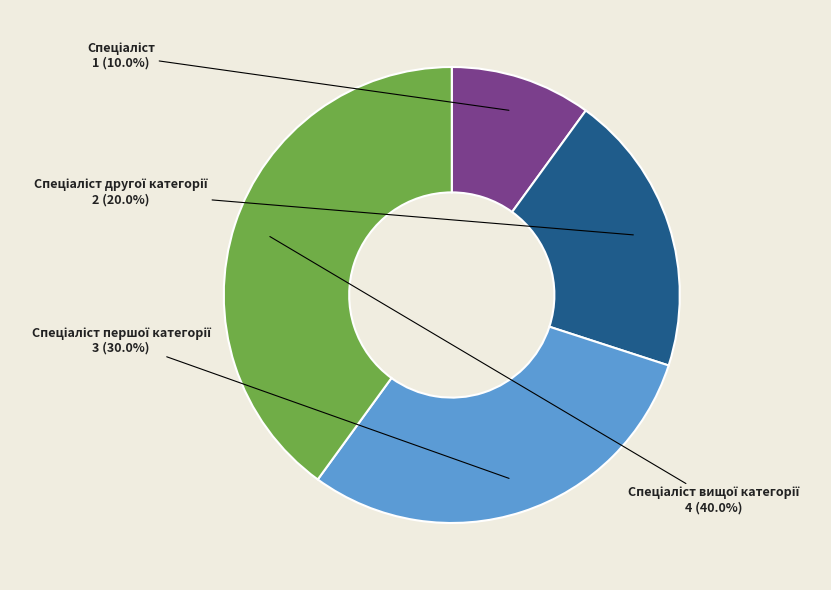

Is there a majority slice in this chart?

No